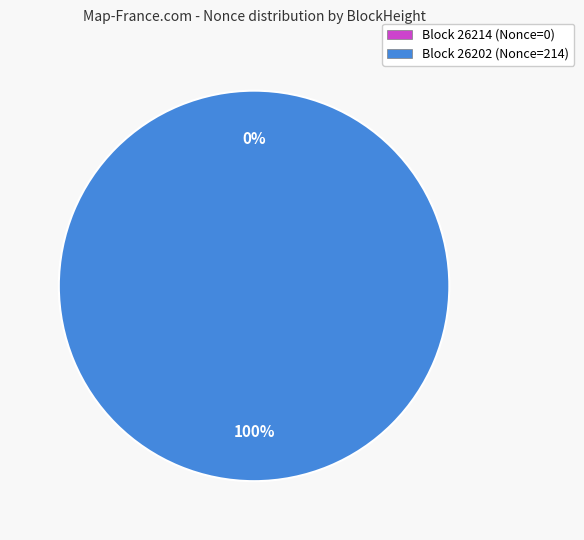

Count the number of slices in the pie.

2